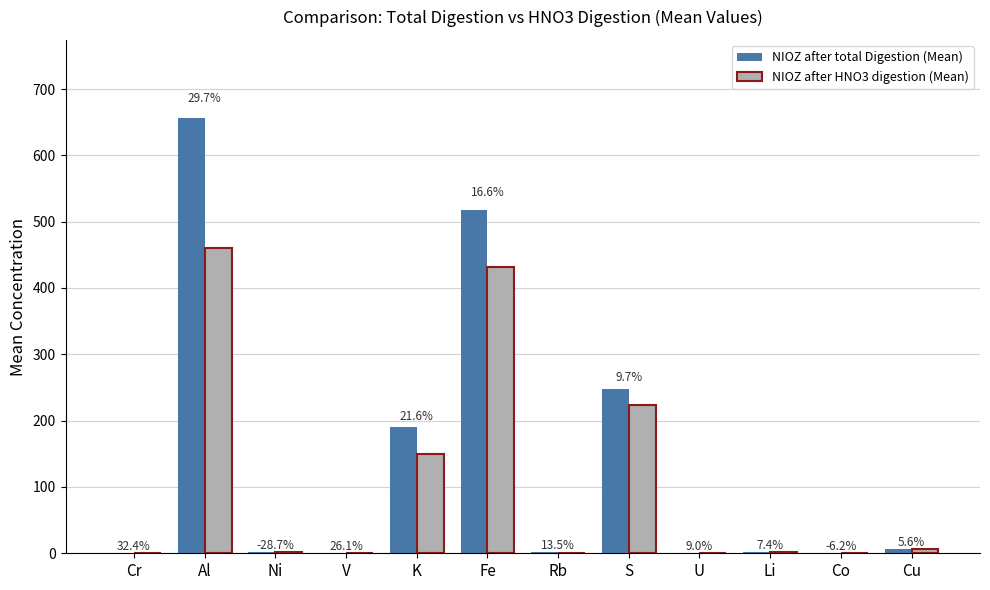

At which label does NIOZ after total Digestion (Mean) reach its minimum?

U